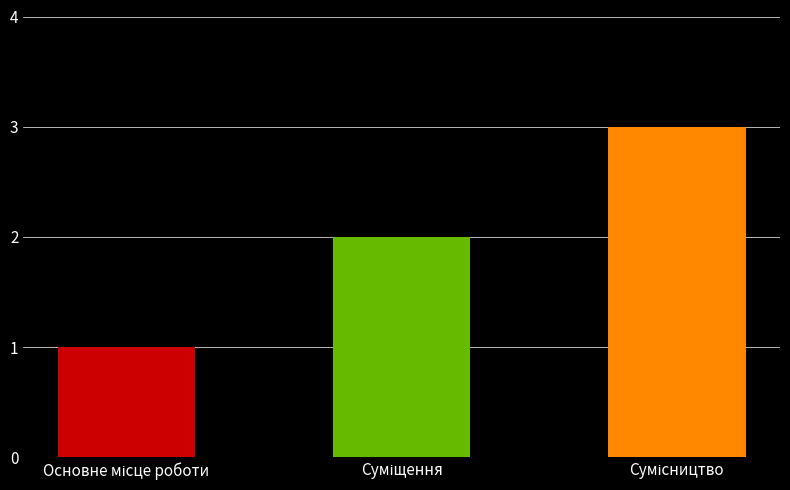

Are the bars horizontal?

No